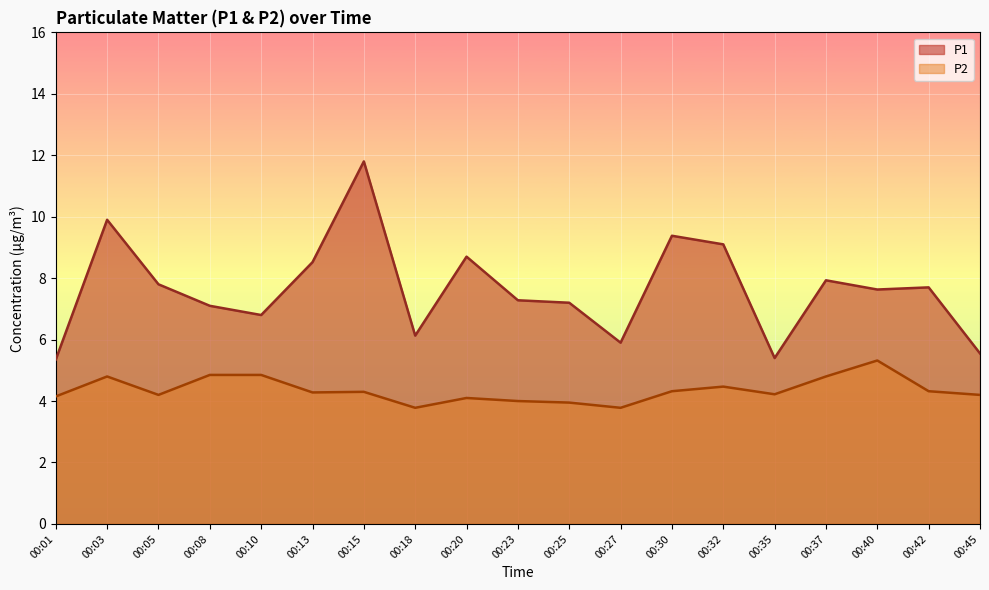

True or false: P2 has a value of 3.0 at 00:10.

False